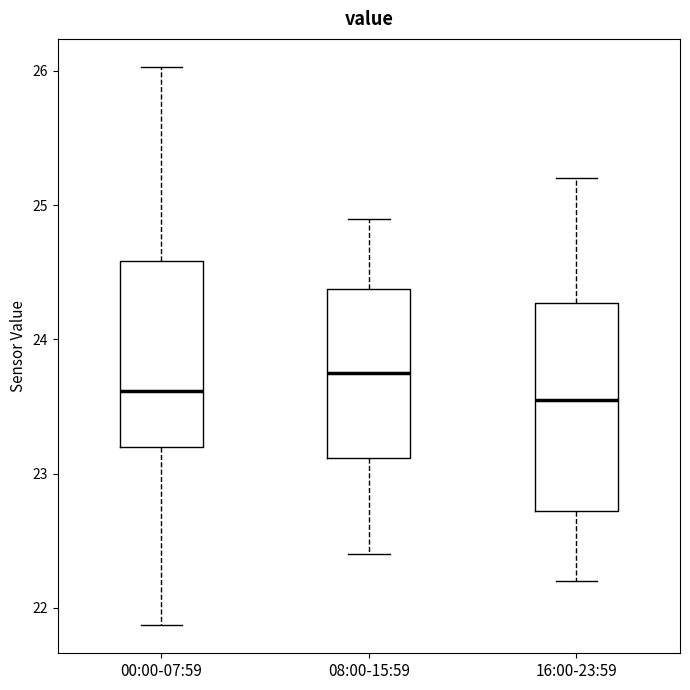

Reading left to right, transcribe this box plot: for each box, give where its median line is, the range the box spans, and where its two whiskers end, as read against the y-axis. The values are not printed on the chart, so give them approximately, as read against the axis.

00:00-07:59: median 23.6, box 23.2 to 24.6, whiskers 21.9 to 26.0
08:00-15:59: median 23.8, box 23.1 to 24.4, whiskers 22.4 to 24.9
16:00-23:59: median 23.6, box 22.7 to 24.3, whiskers 22.2 to 25.2